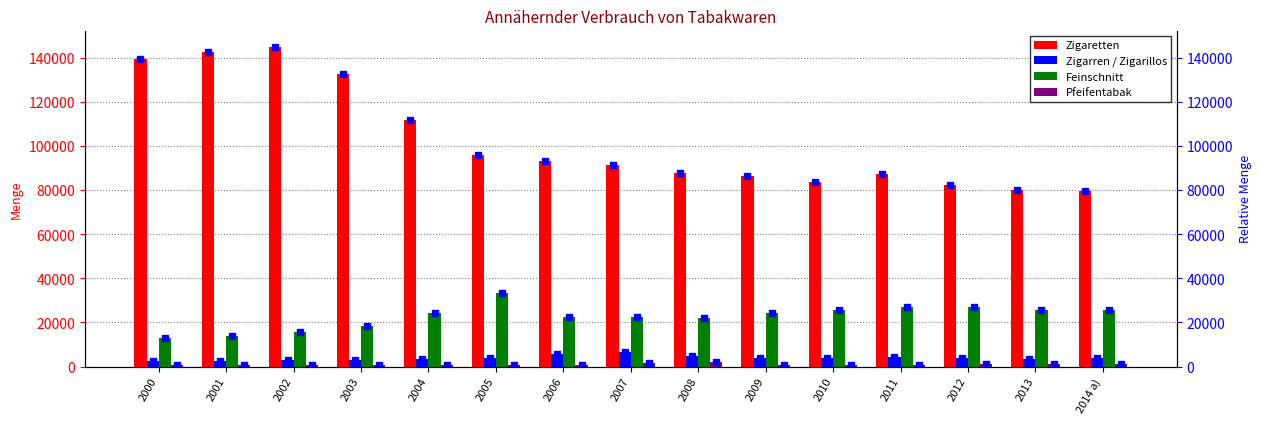

True or false: Zigarren / Zigarillos has a value of 5545.2 at 2006.

True